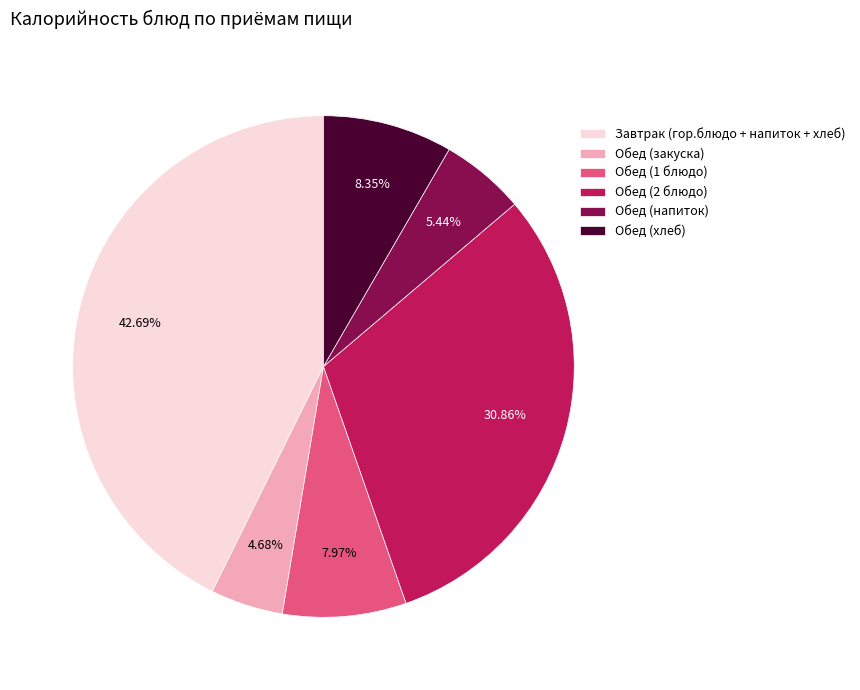

Which slice is the smallest?

Обед (закуска)